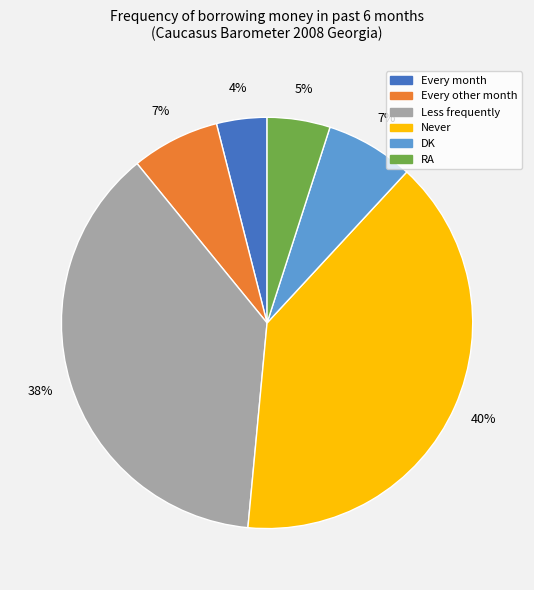

To the nearest percent, what portion does RA represent?

5%